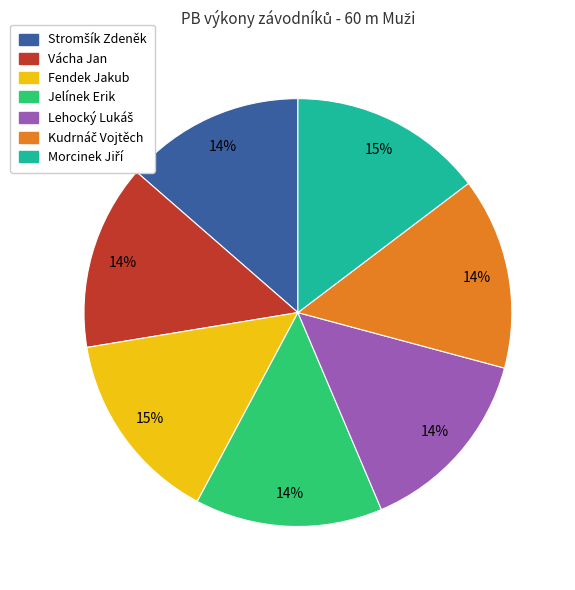

Does any single category account for the majority?

No